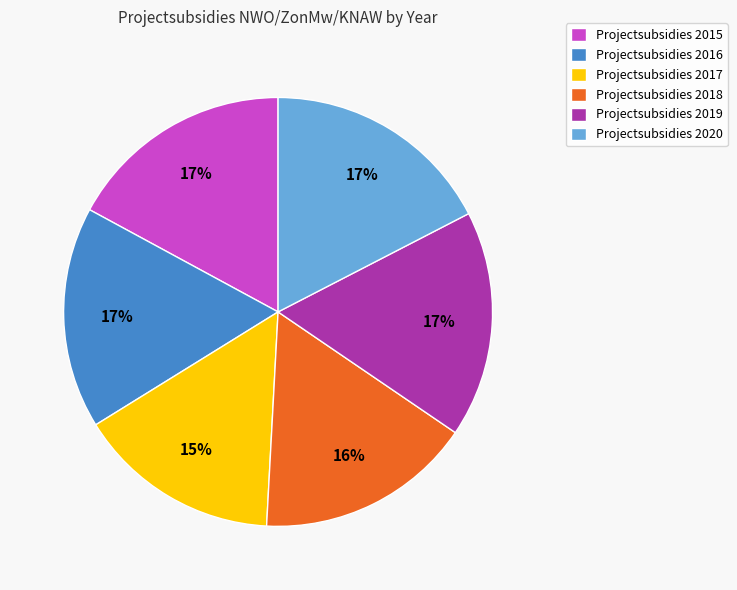

Approximately how many times larger is the value at Projectsubsidies 2020 compared to Projectsubsidies 2017?

1.1